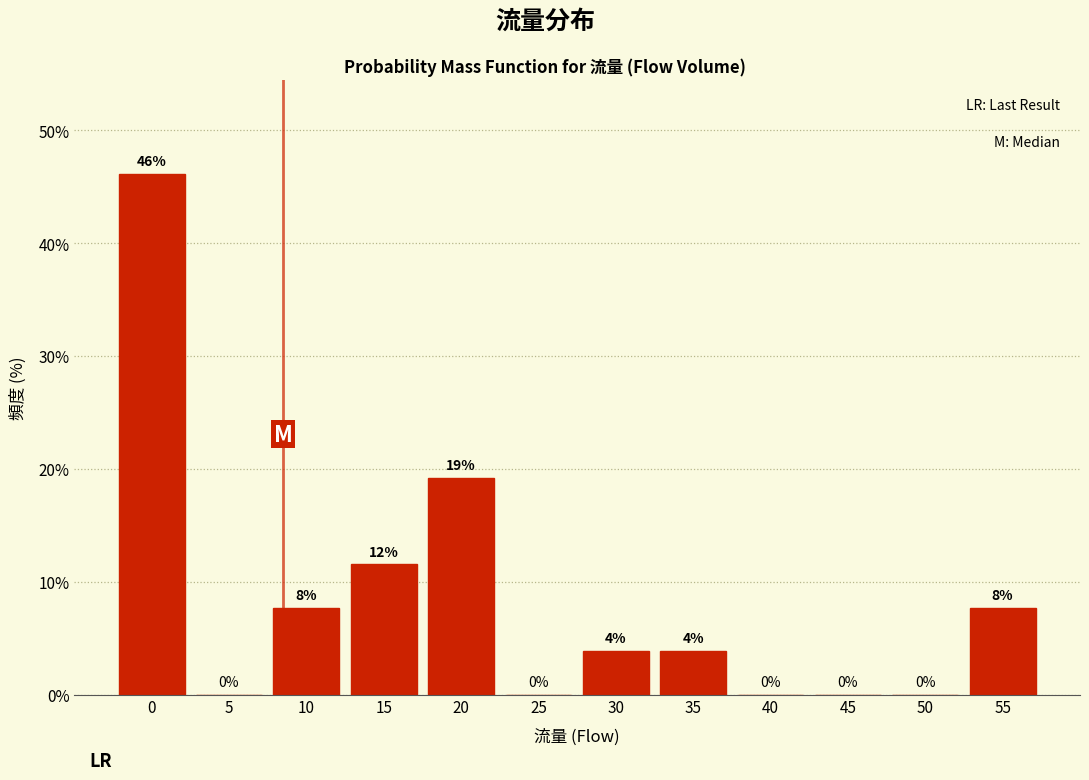

True or false: the data shows 11.5 at 15.

True